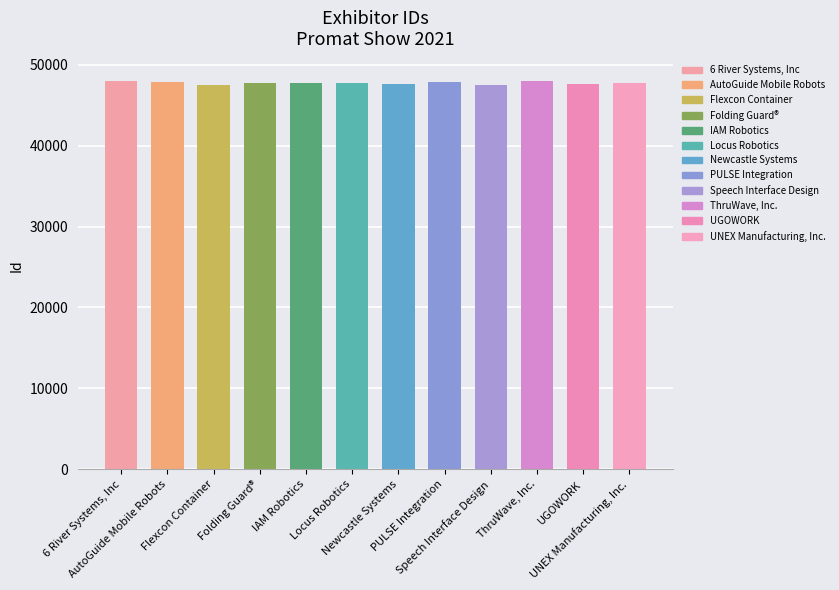

What is the smallest value displayed?

47494